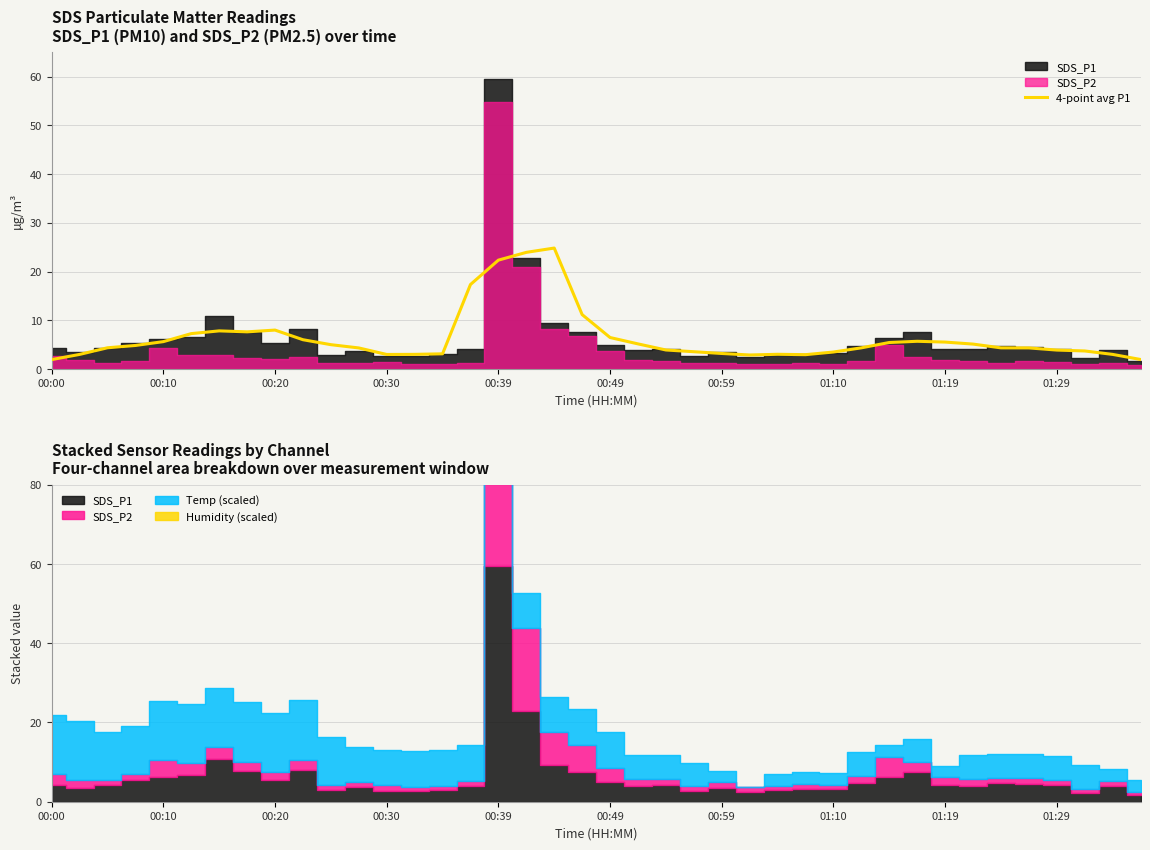

Count the number of values greater than 4.

24